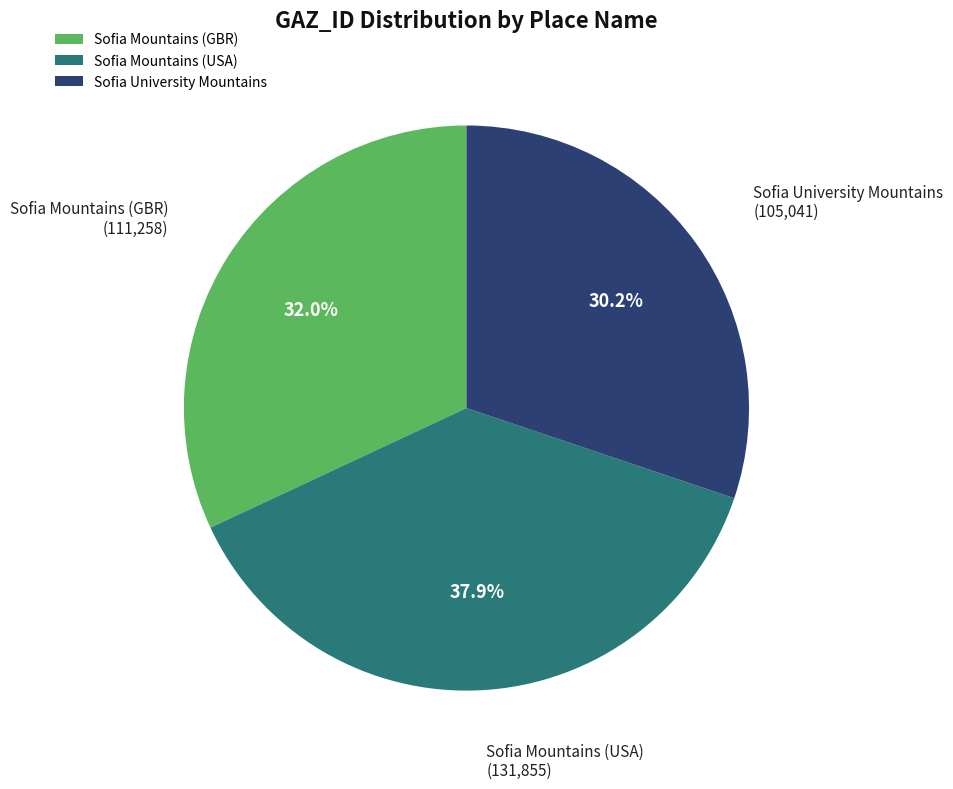

Is the sum of Sofia University Mountains and Sofia Mountains (USA) greater than half?

Yes